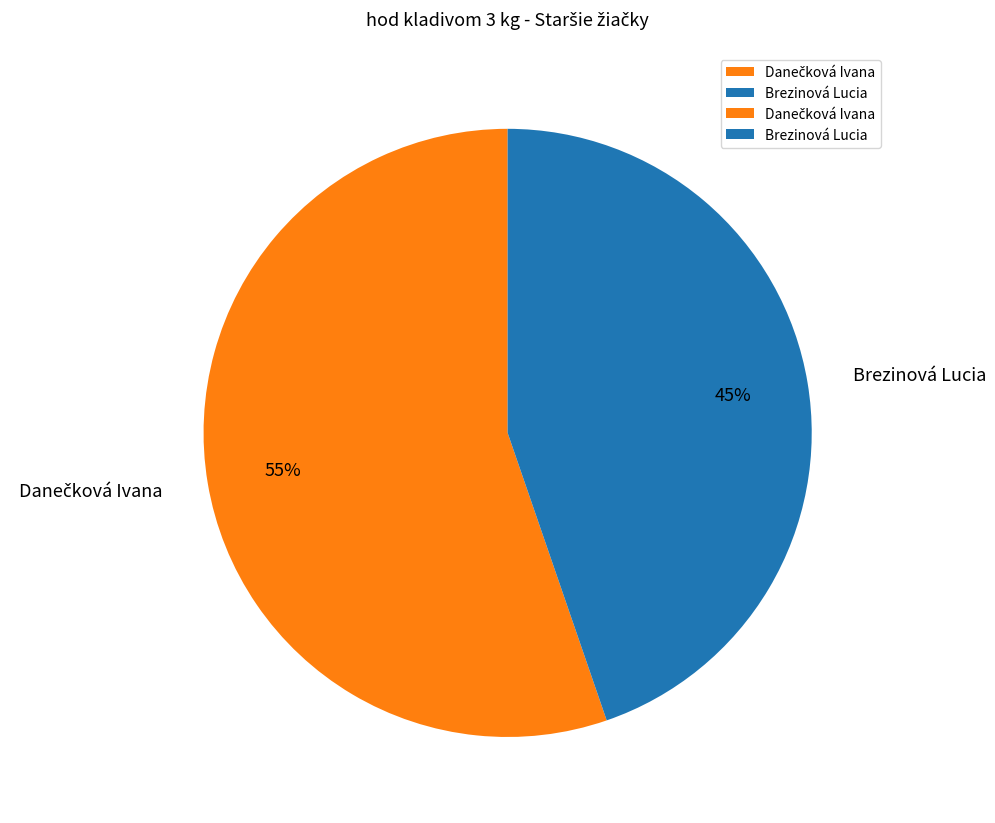

What is the smallest slice in the pie chart?

Brezinová Lucia